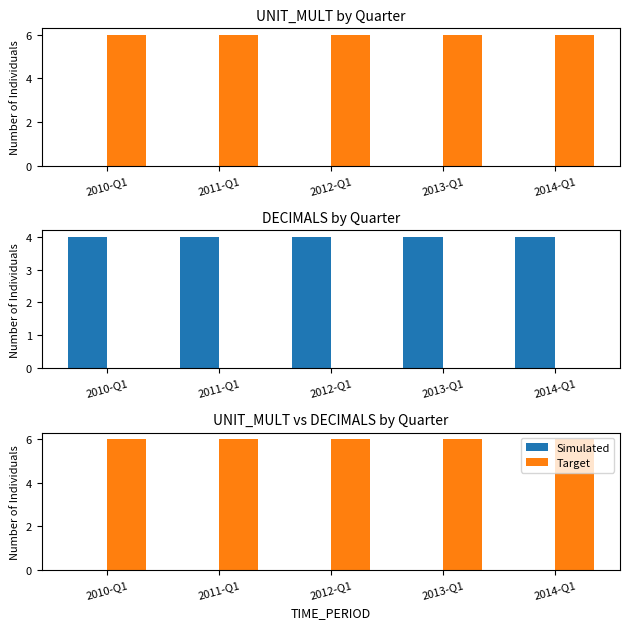

At which category is the sum across all series the highest?

2010-Q1